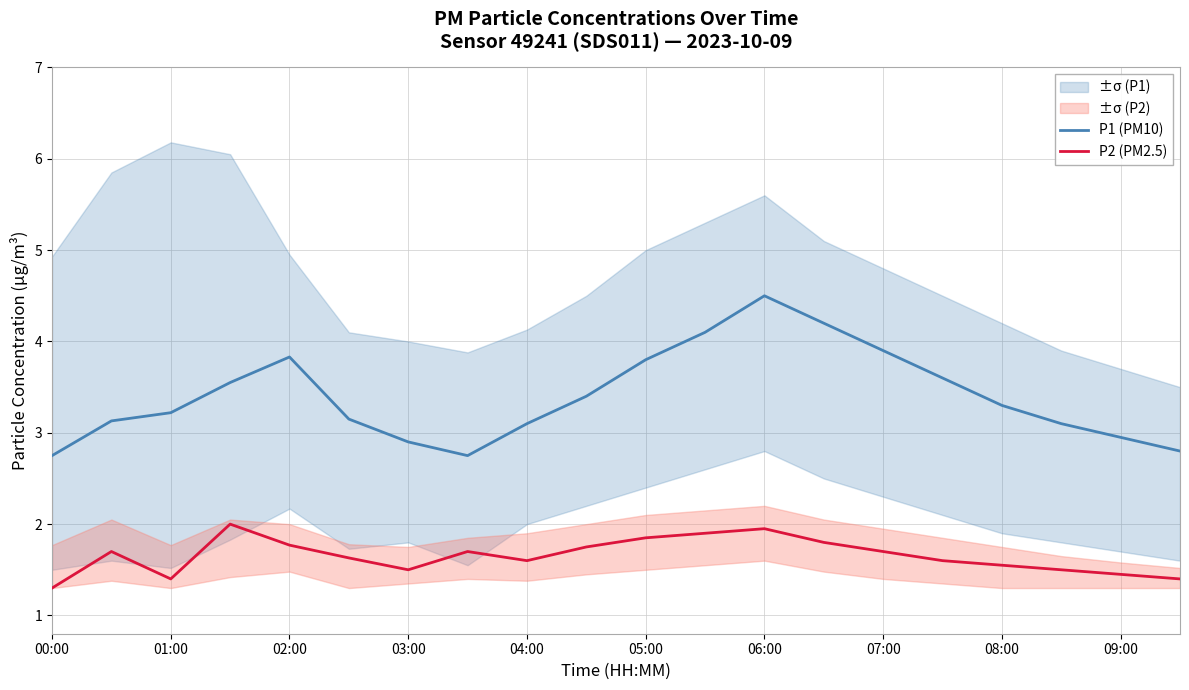

What is the difference between the maximum and minimum values in the P1 (PM10) series?

1.8